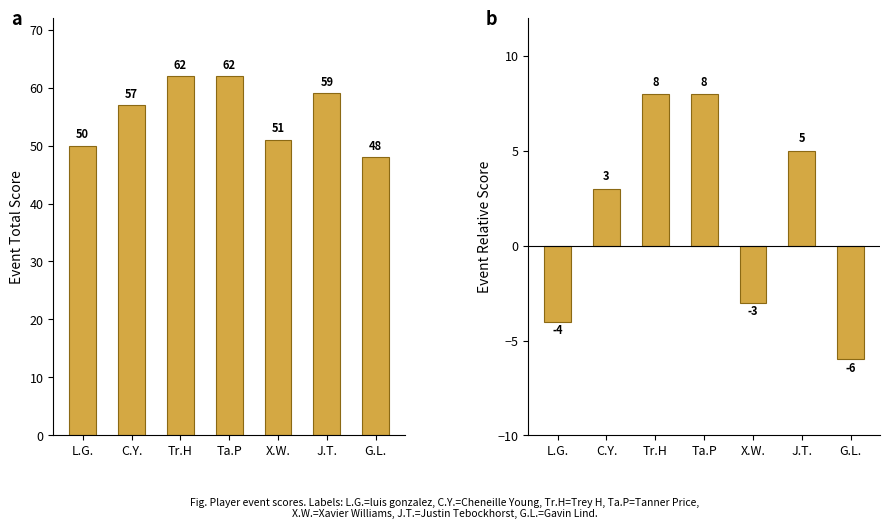

What is the sum of all event_relative_score values?

11